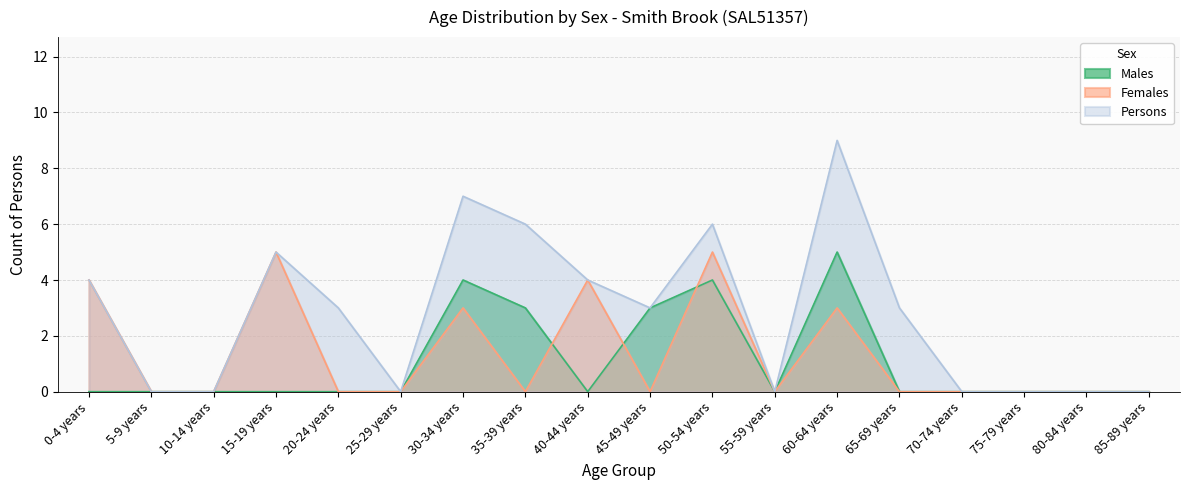

How many values in the Females series exceed 0?

6